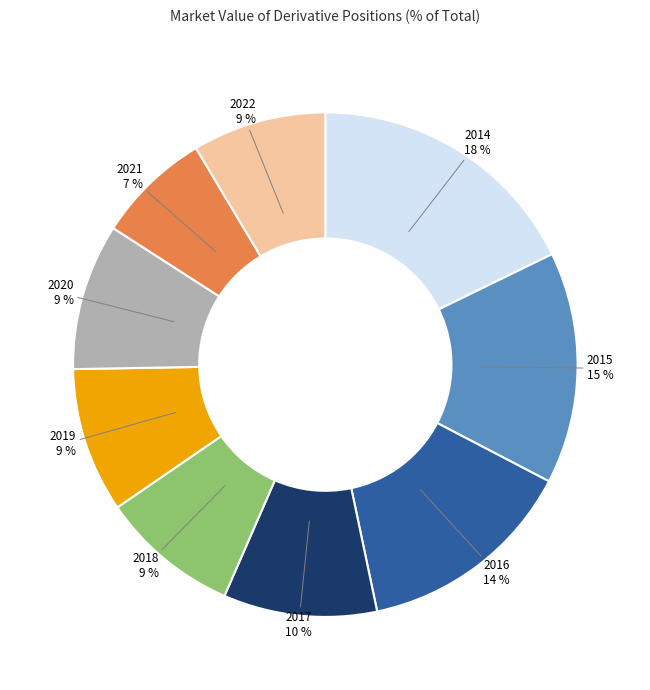

Which slice is the largest?

2014